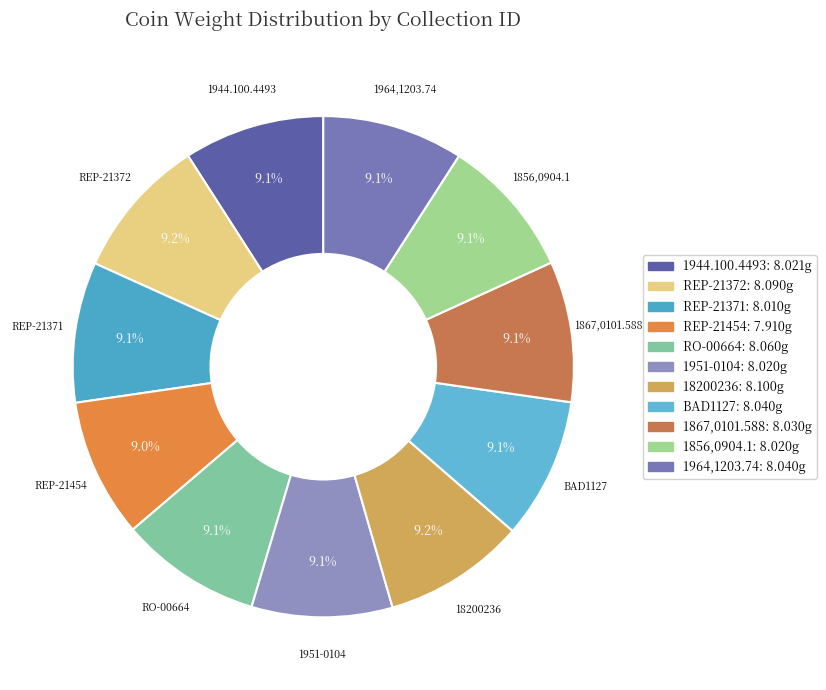

To the nearest percent, what is the combined percentage of 1867,0101.588 and REP-21454?

18%